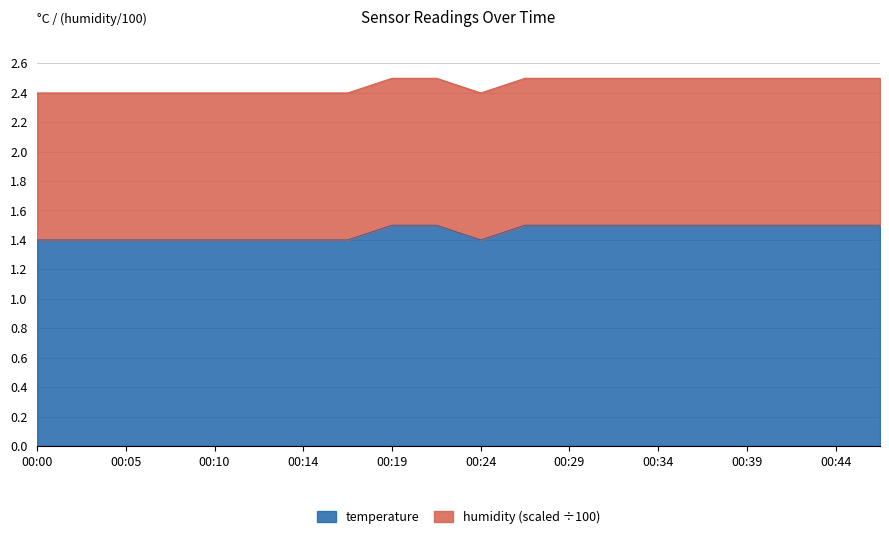

List the labels in order of value, largest first.

00:19, 00:22, 00:27, 00:29, 00:32, 00:34, 00:36, 00:39, 00:41, 00:44, 00:46, 00:00, 00:02, 00:05, 00:07, 00:10, 00:12, 00:14, 00:17, 00:24